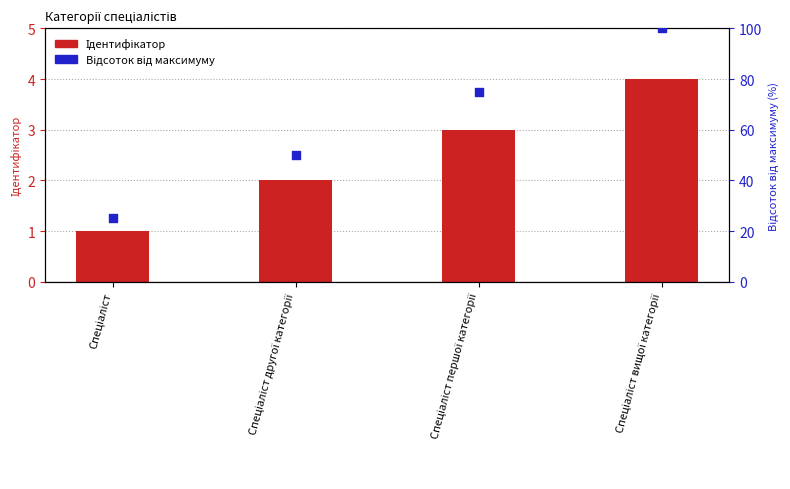

At which category is the sum across all series the highest?

Спеціаліст вищої категорії